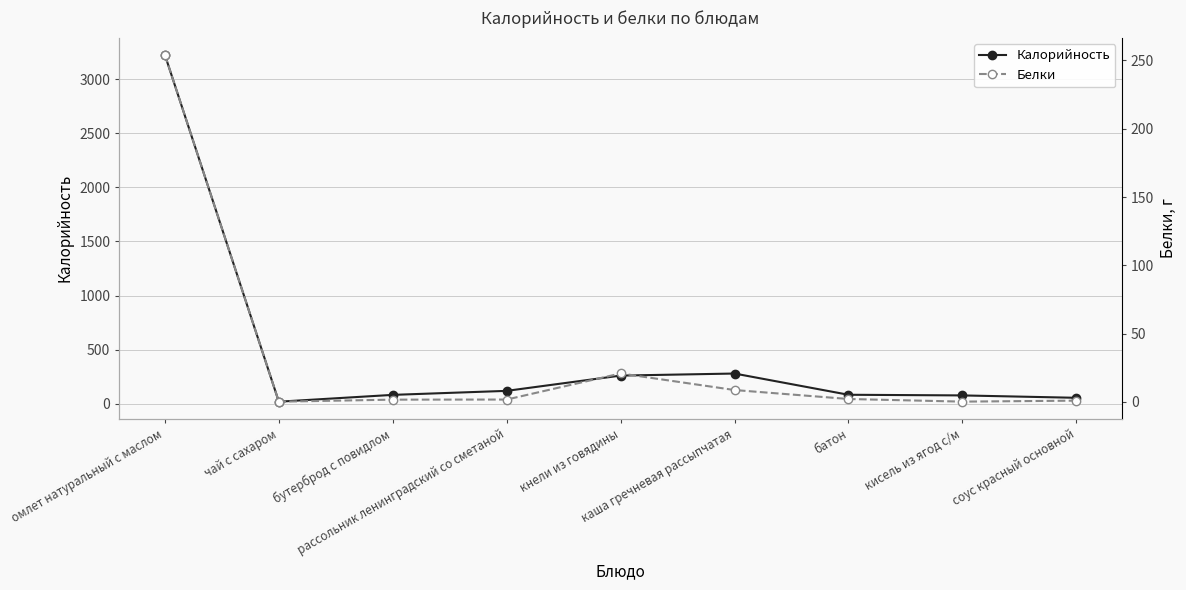

Which category has the highest value in the Калорийность series?

омлет натуральный с маслом